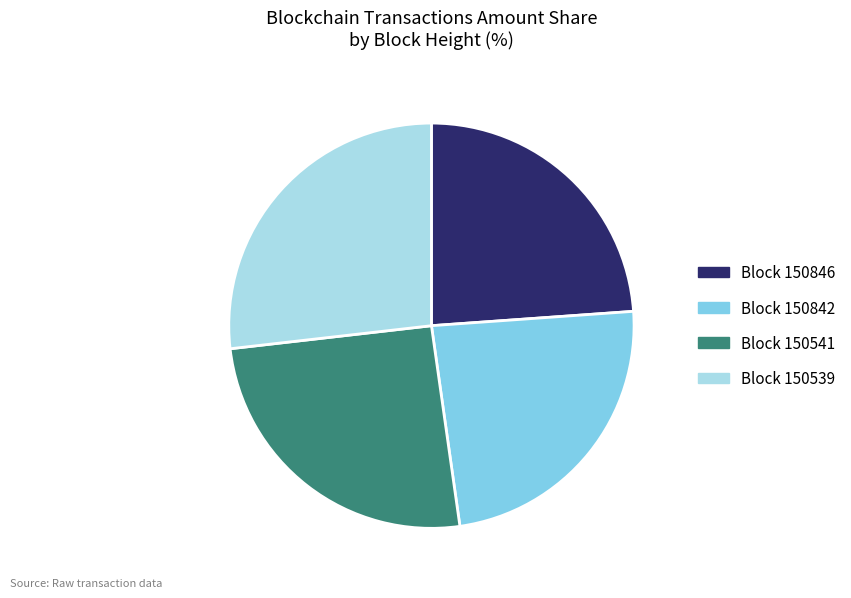

How many segments does this pie chart have?

4